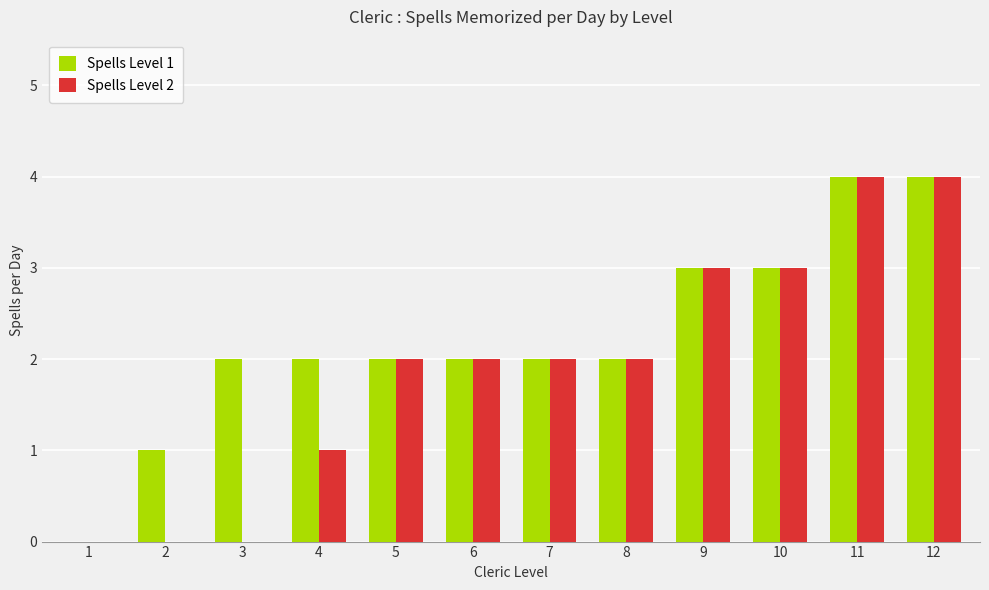

What is the total value across all series at 6?

4